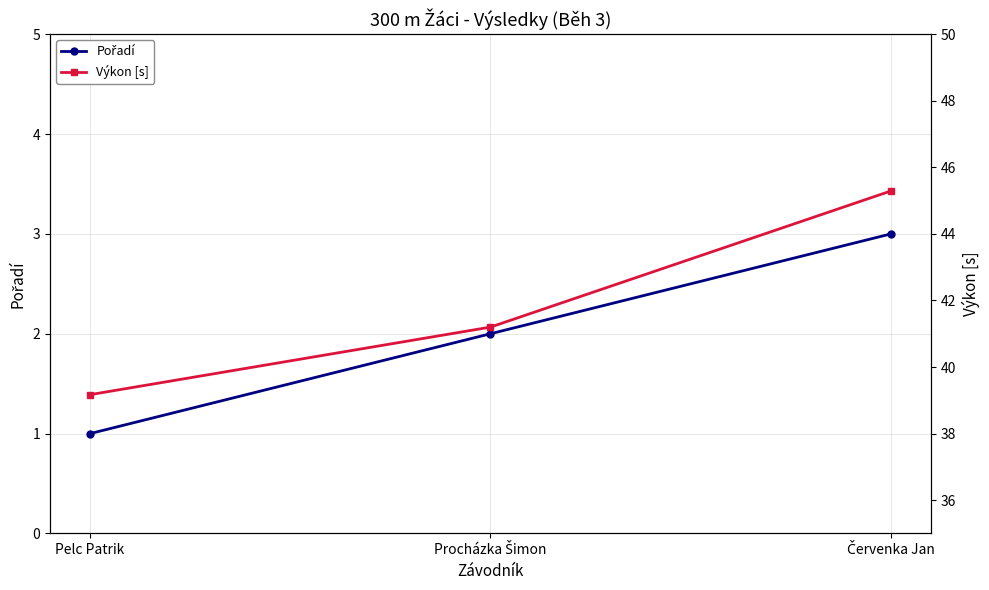

Where is Výkon [s] nearest to the value 42?

Procházka Šimon